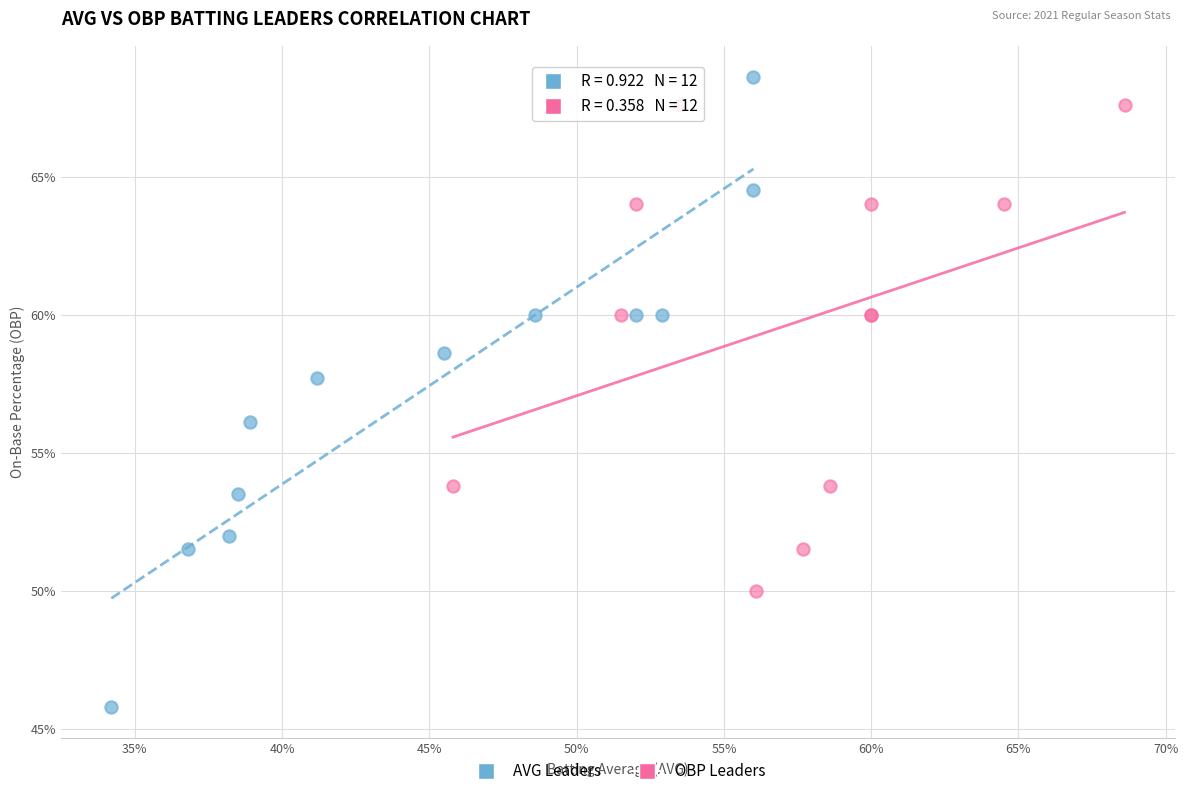

What are all the series names shown in the legend?

AVG Leaders, OBP Leaders